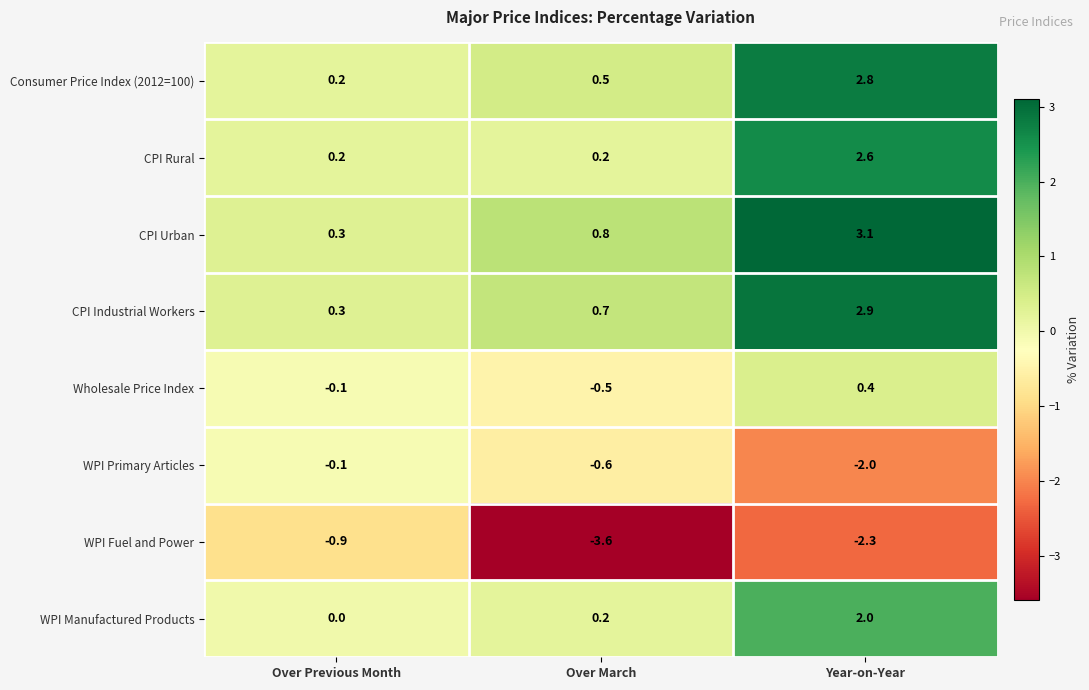

Which series has the widest spread of values?

CPI Urban